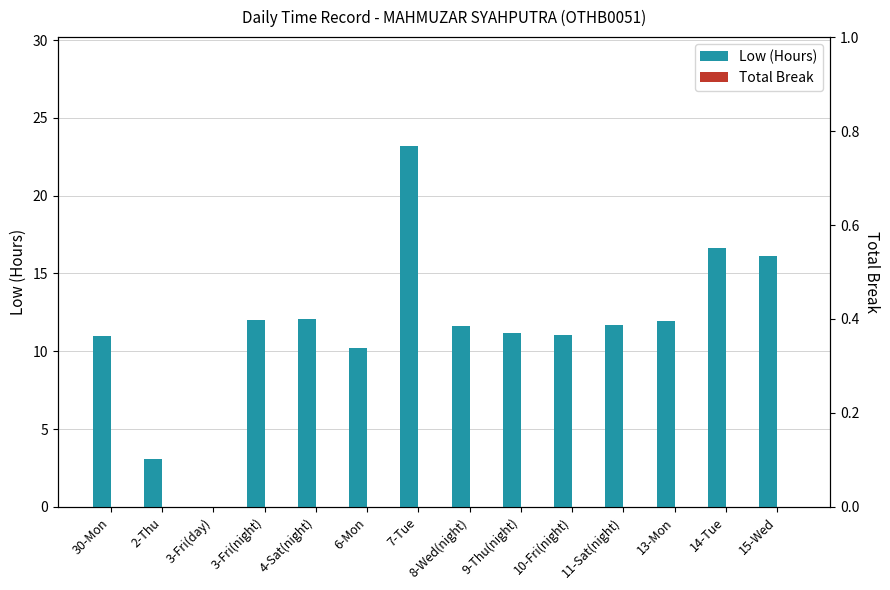

At how many categories does at least one series exceed 10?

12